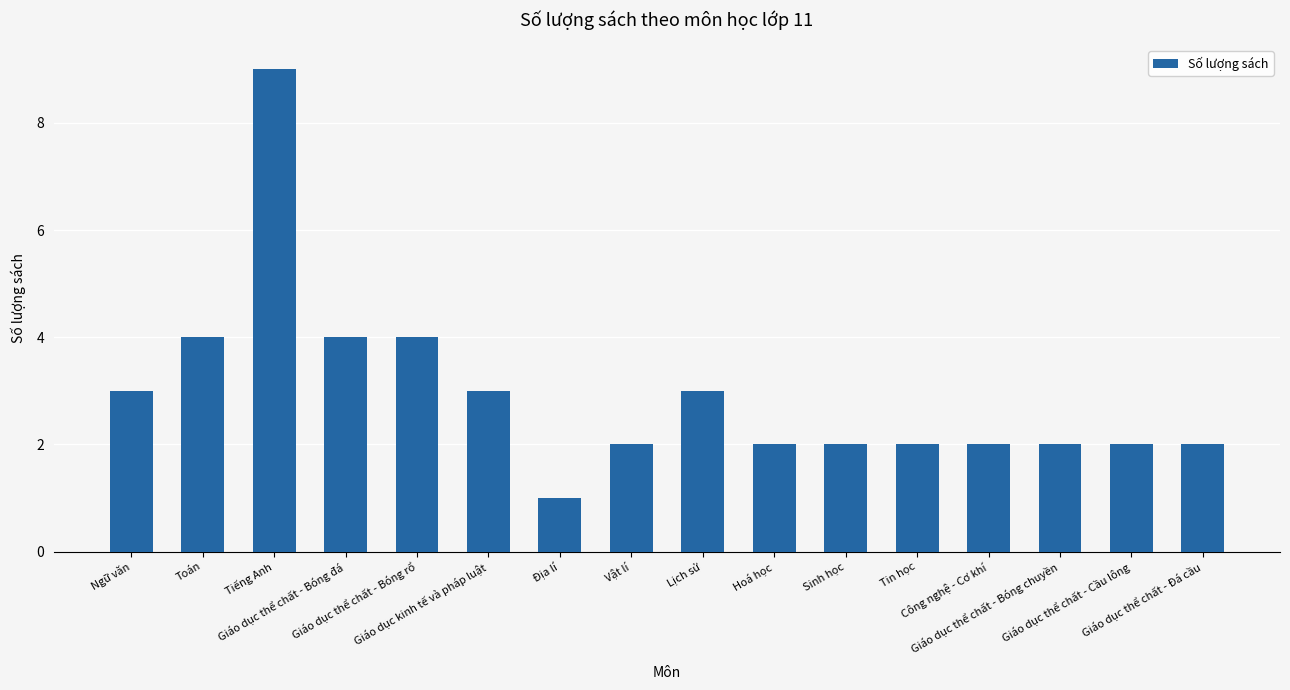

Which category has the highest value across all series?

Tiếng Anh